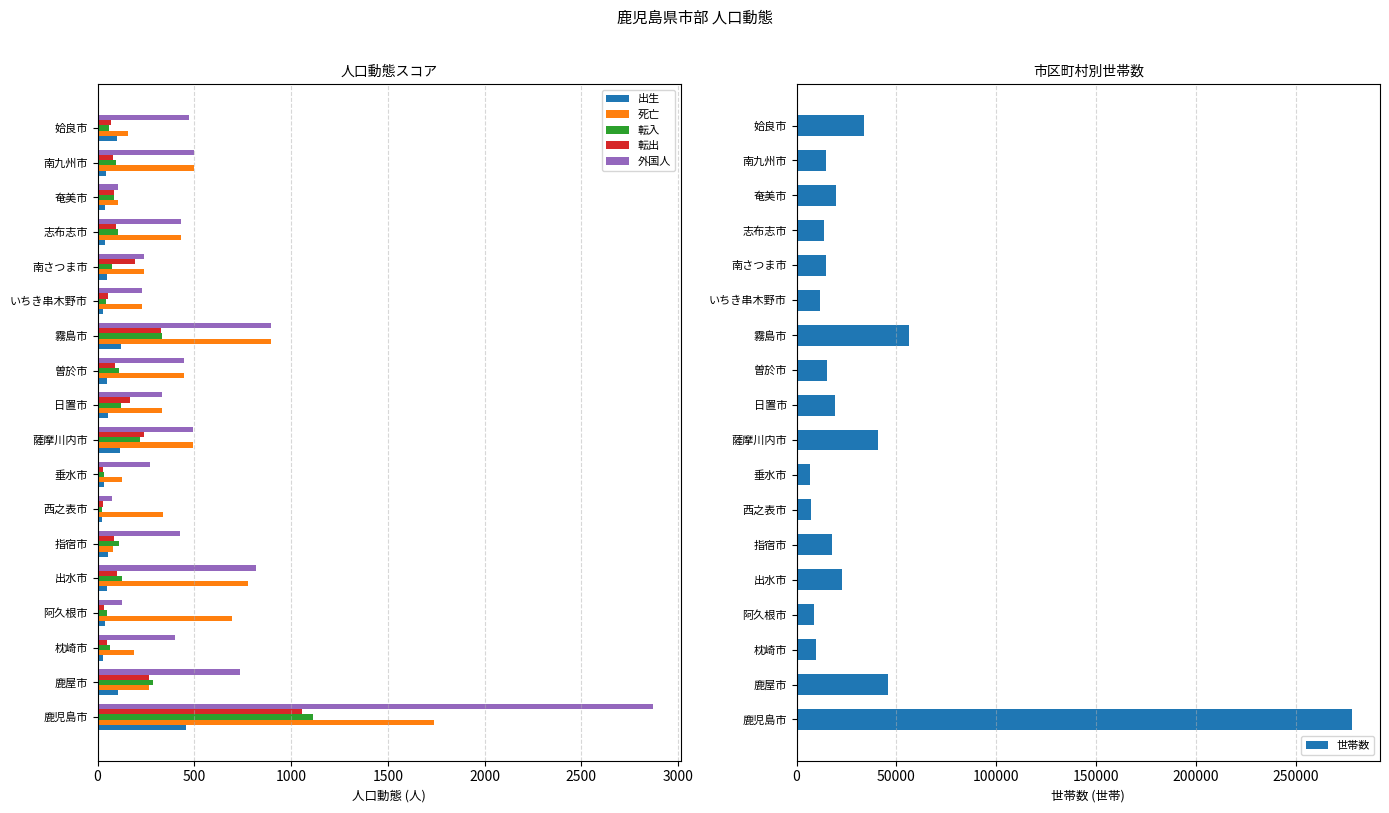

What is the smallest value displayed?

21